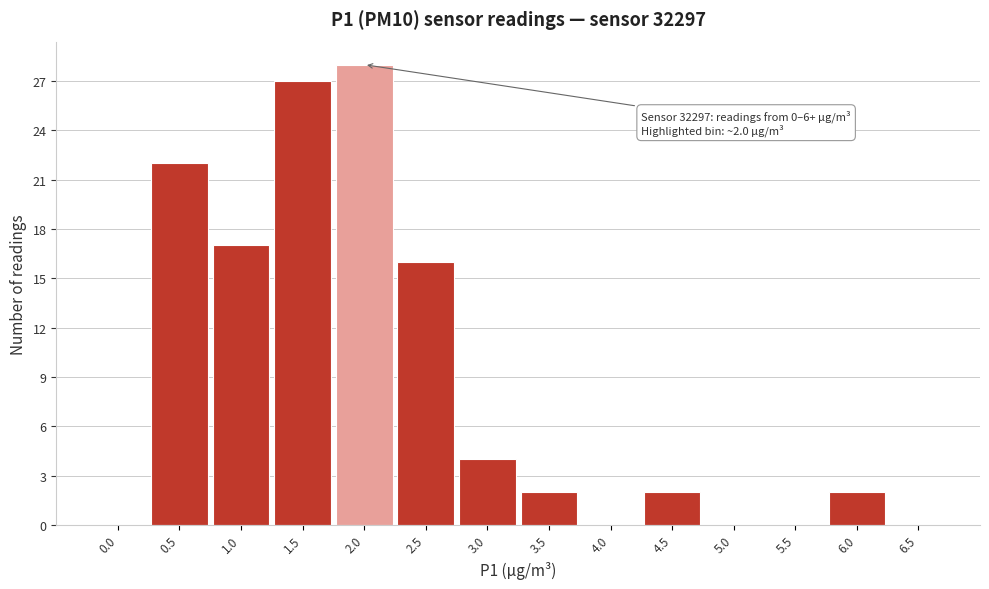

Reading right to left, transcribe all the data shown in this chart.

6.5=0	6.0=2	5.5=0	5.0=0	4.5=2	4.0=0	3.5=2	3.0=4	2.5=16	2.0=28	1.5=27	1.0=17	0.5=22	0.0=0